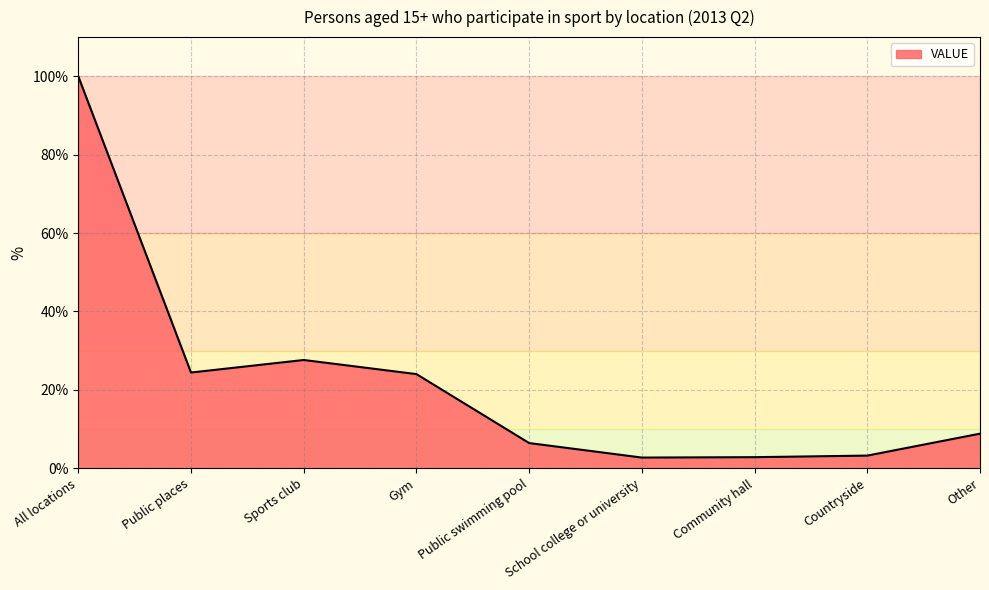

Between All locations and Sports club, which is larger?

All locations